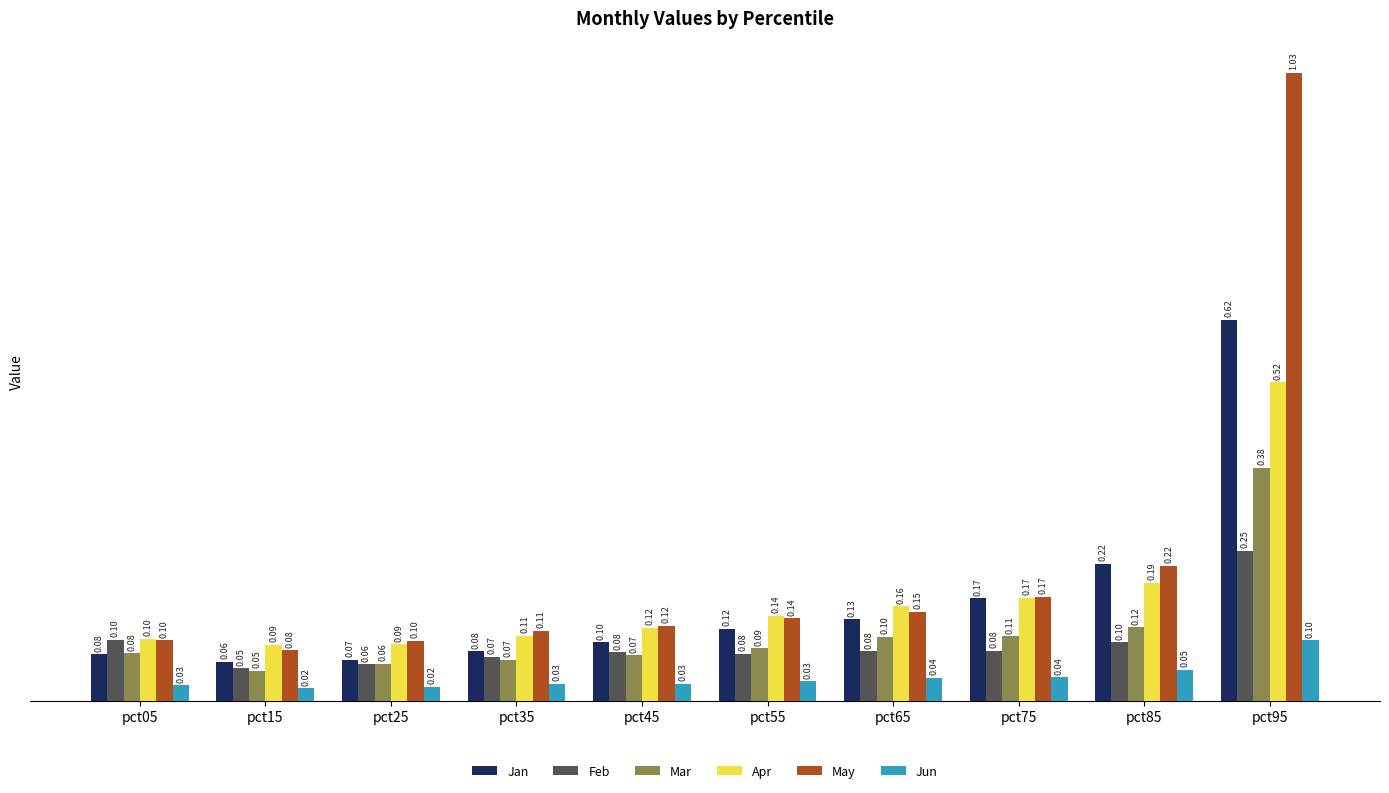

Which series has the largest total across all categories?

May